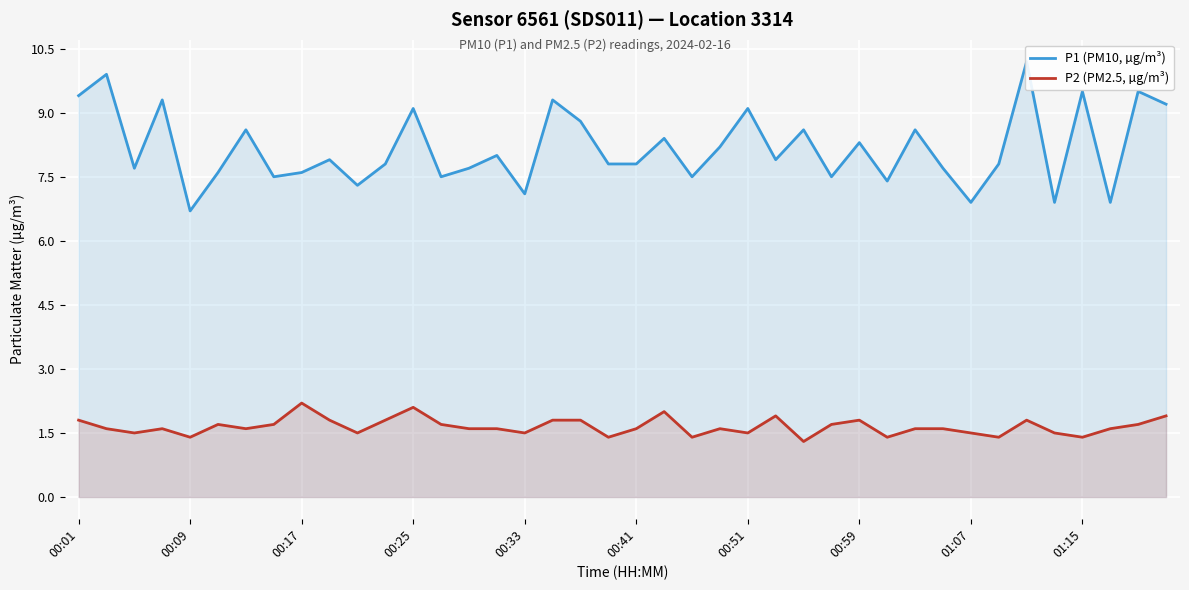

True or false: P2 (PM2.5, µg/m³) has a value of 3.2 at 00:25.

False